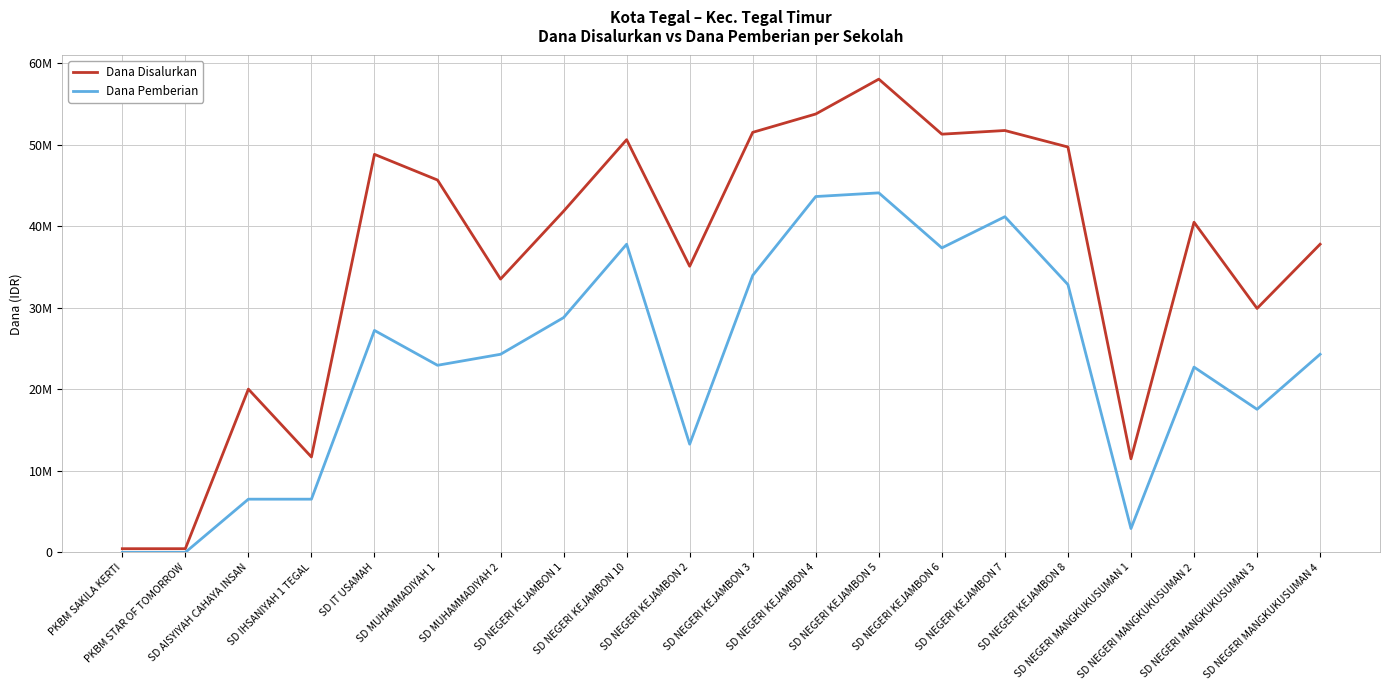

Reading left to right, extract all data points from this chart.

Dana Disalurkan: PKBM SAKILA KERTI=450000	PKBM STAR OF TOMORROW=450000	SD AISYIYAH CAHAYA INSAN=20025000	SD IHSANIYAH 1 TEGAL=11700000	SD IT USAMAH=48825000	SD MUHAMMADIYAH 1=45675000	SD MUHAMMADIYAH 2=33525000	SD NEGERI KEJAMBON 1=41850000	SD NEGERI KEJAMBON 10=50625000	SD NEGERI KEJAMBON 2=35100000	SD NEGERI KEJAMBON 3=51525000	SD NEGERI KEJAMBON 4=53775000	SD NEGERI KEJAMBON 5=58050000	SD NEGERI KEJAMBON 6=51300000	SD NEGERI KEJAMBON 7=51750000	SD NEGERI KEJAMBON 8=49725000	SD NEGERI MANGKUKUSUMAN 1=11475000	SD NEGERI MANGKUKUSUMAN 2=40500000	SD NEGERI MANGKUKUSUMAN 3=29925000	SD NEGERI MANGKUKUSUMAN 4=37800000
Dana Pemberian: PKBM SAKILA KERTI=0	PKBM STAR OF TOMORROW=0	SD AISYIYAH CAHAYA INSAN=6525000	SD IHSANIYAH 1 TEGAL=6525000	SD IT USAMAH=27225000	SD MUHAMMADIYAH 1=22950000	SD MUHAMMADIYAH 2=24300000	SD NEGERI KEJAMBON 1=28800000	SD NEGERI KEJAMBON 10=37800000	SD NEGERI KEJAMBON 2=13275000	SD NEGERI KEJAMBON 3=33975000	SD NEGERI KEJAMBON 4=43650000	SD NEGERI KEJAMBON 5=44100000	SD NEGERI KEJAMBON 6=37350000	SD NEGERI KEJAMBON 7=41175000	SD NEGERI KEJAMBON 8=32850000	SD NEGERI MANGKUKUSUMAN 1=2925000	SD NEGERI MANGKUKUSUMAN 2=22725000	SD NEGERI MANGKUKUSUMAN 3=17550000	SD NEGERI MANGKUKUSUMAN 4=24300000